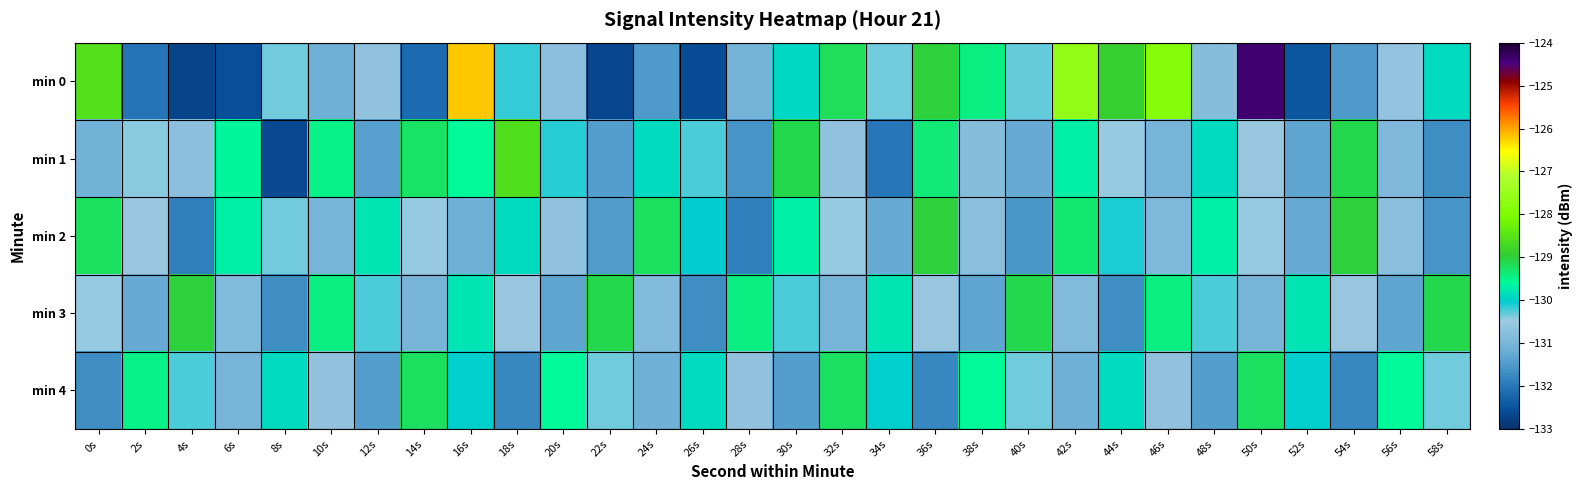

Count the number of categories in the chart.

30